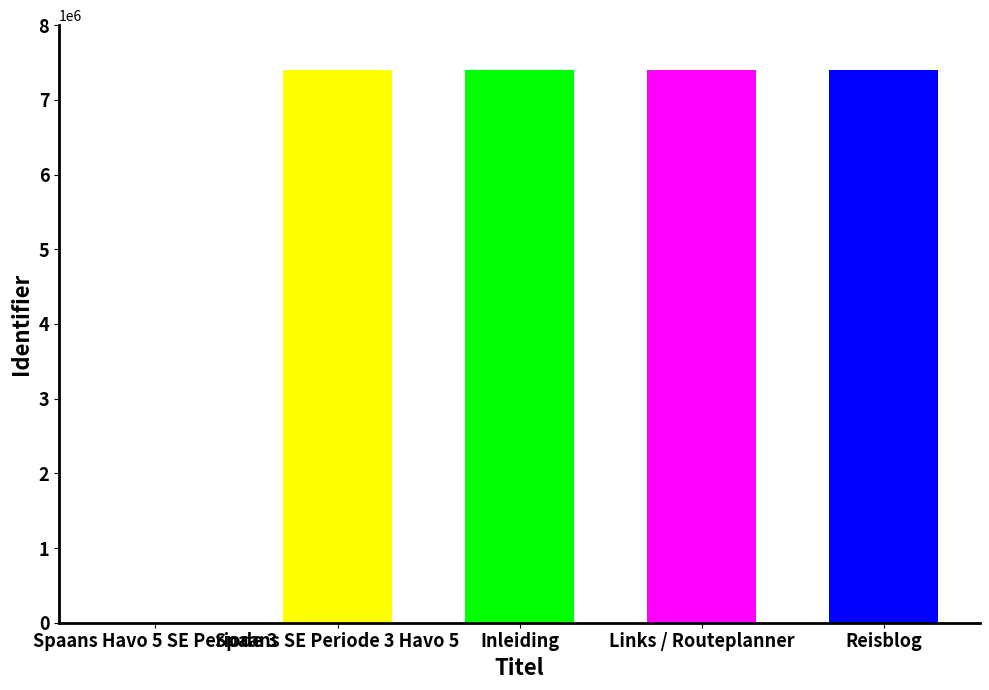

What is the sum of the values at Spaans Havo 5 SE Periode 3 and Spaans SE Periode 3 Havo 5?

7405580